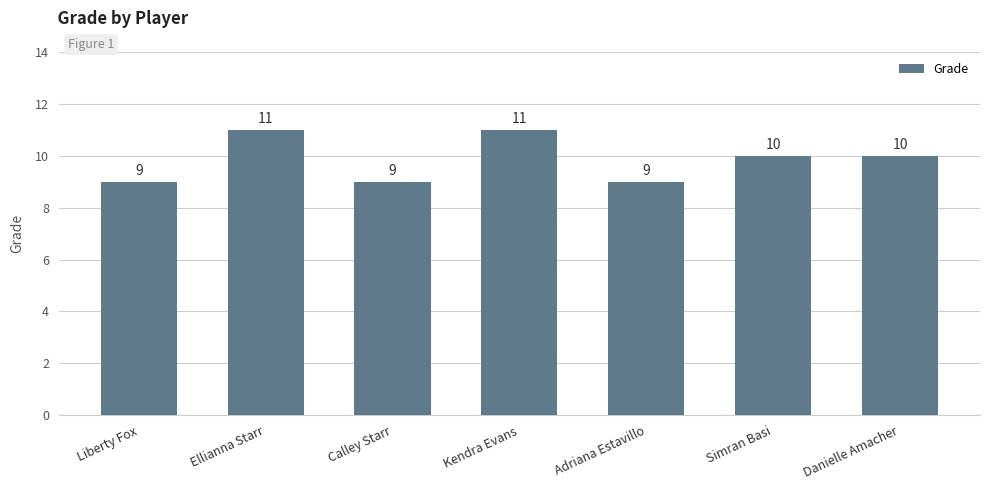

Is it true that the value at Liberty Fox is 9?

True